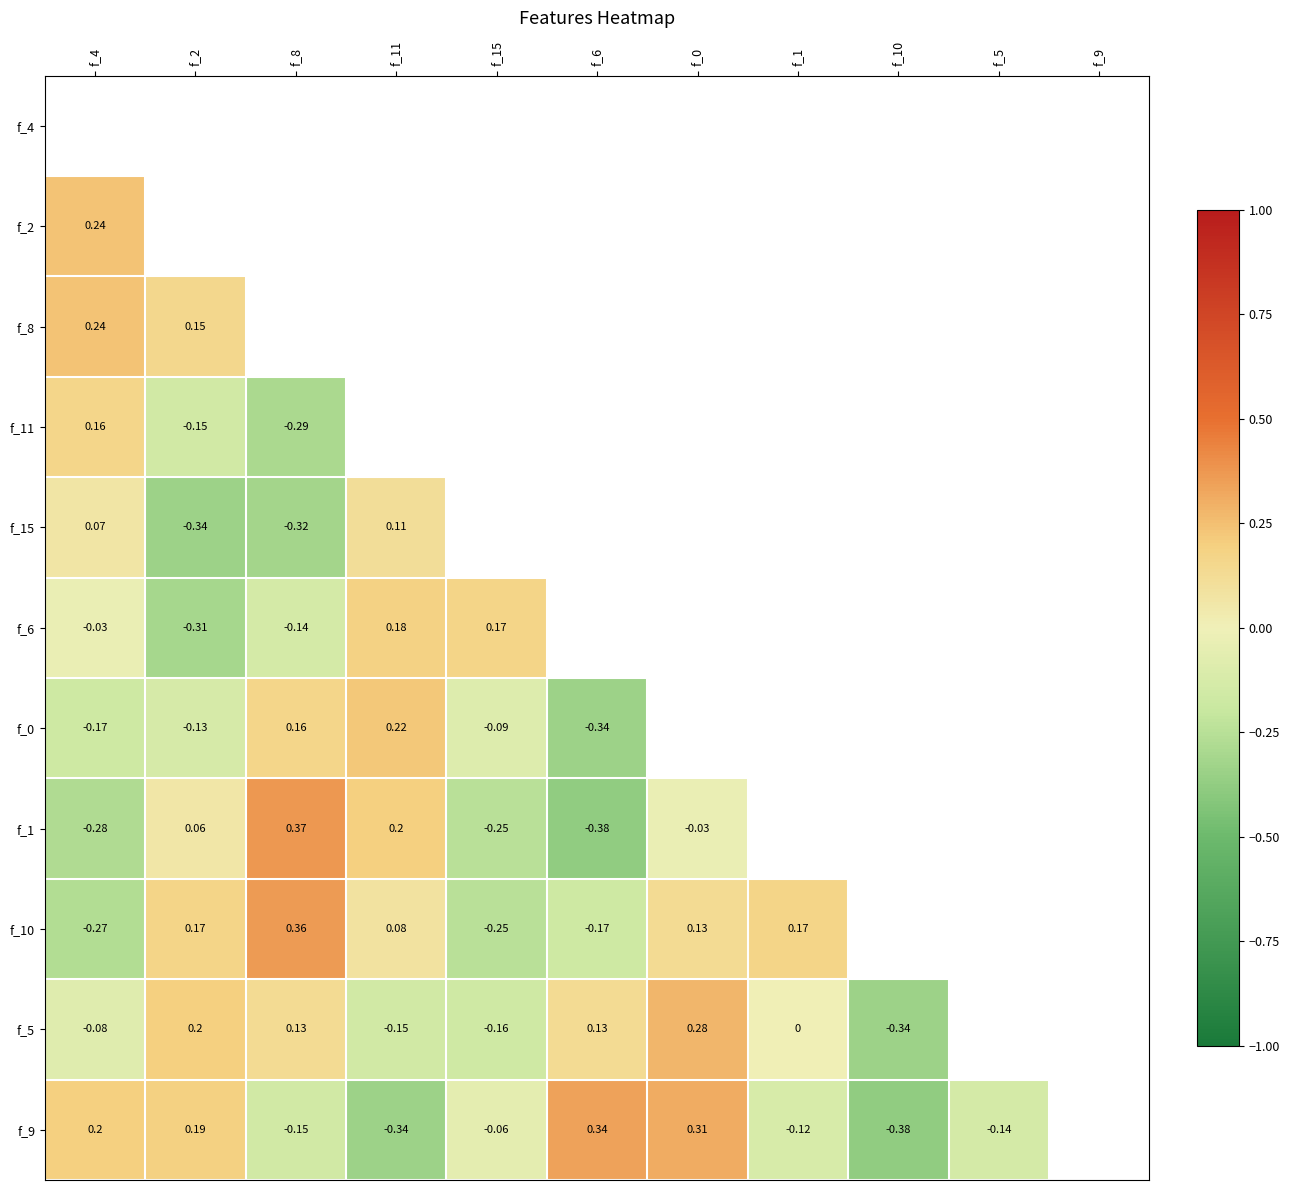

How many distinct data groups are displayed?

11